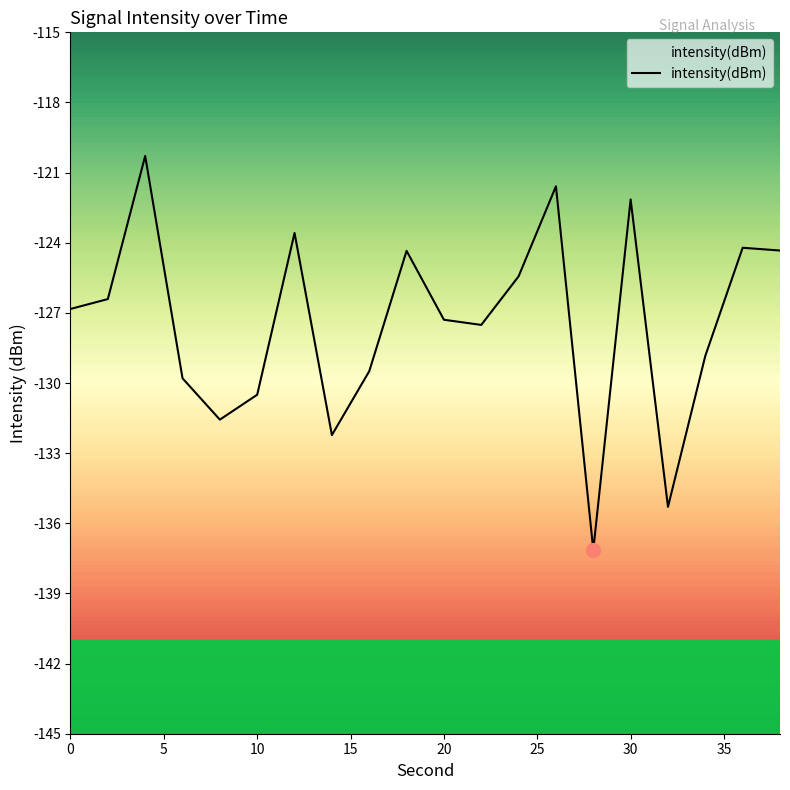

What is the average value?

-127.4